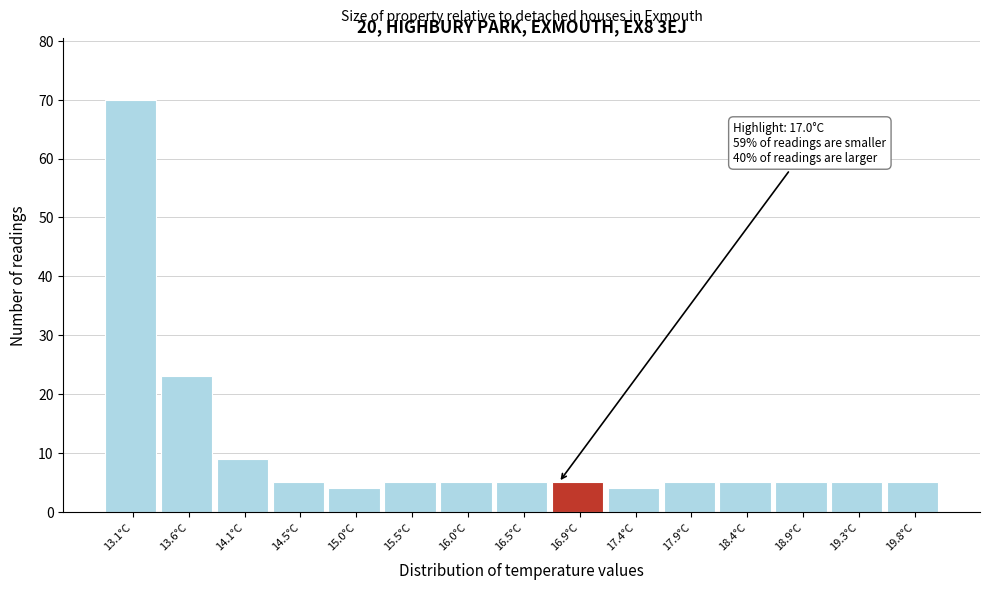

Reading left to right, list all the values displayed in this chart.

13.1°C=70	13.6°C=23	14.1°C=9	14.5°C=5	15.0°C=4	15.5°C=5	16.0°C=5	16.5°C=5	16.9°C=5	17.4°C=4	17.9°C=5	18.4°C=5	18.9°C=5	19.3°C=5	19.8°C=5